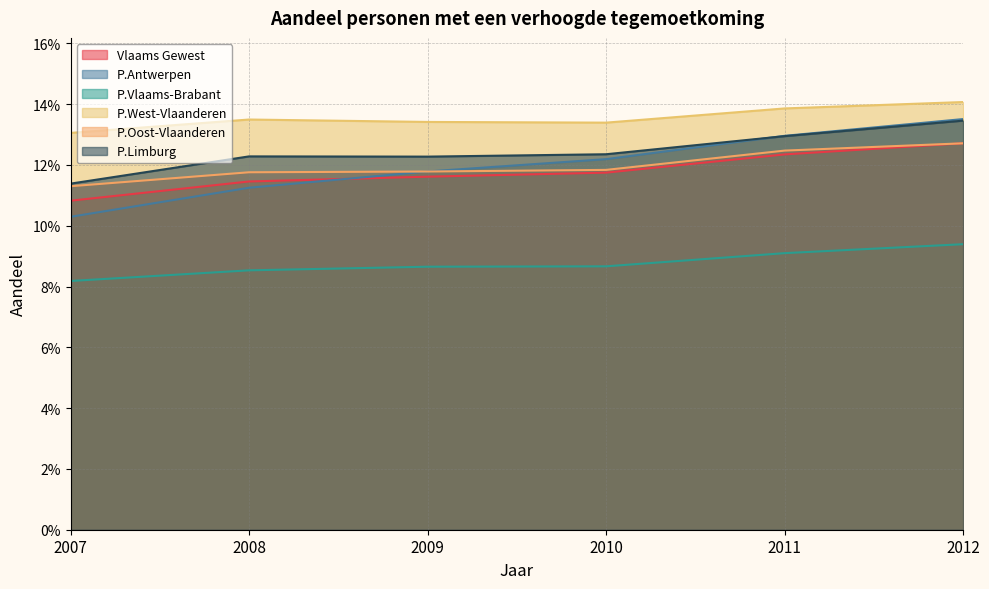

Which has a higher value, 2008 or 2011?

2011